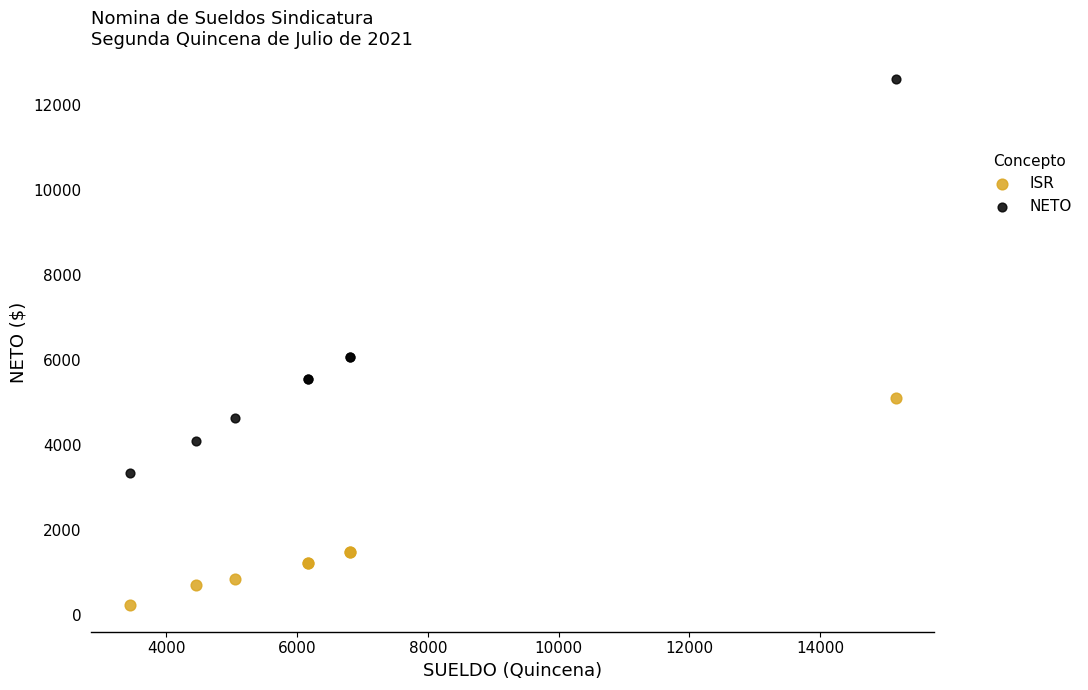

What is the X range (max minus min) for the scatter plot?

11717.0